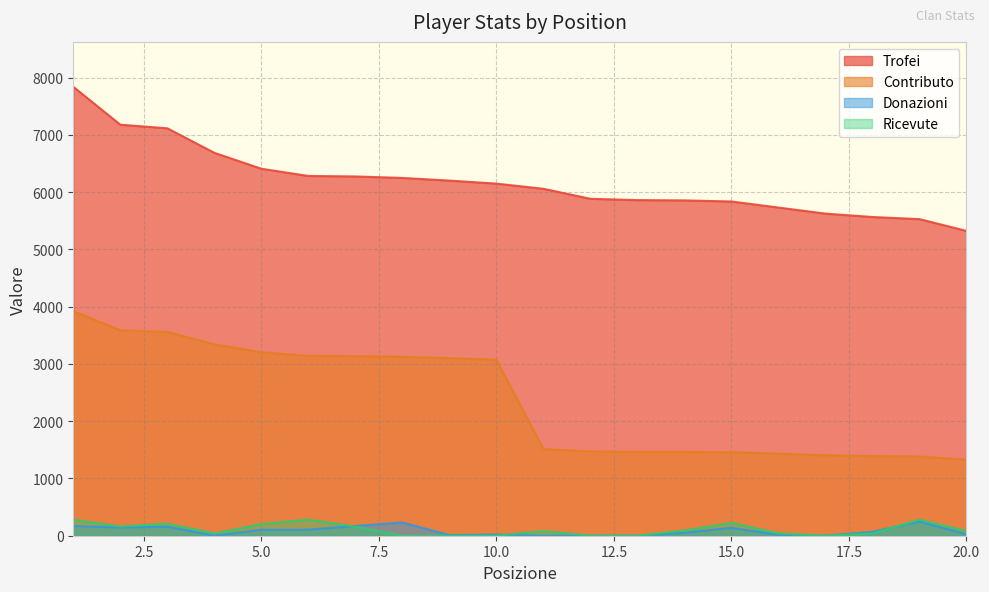

At which label does Contributo reach its peak?

1